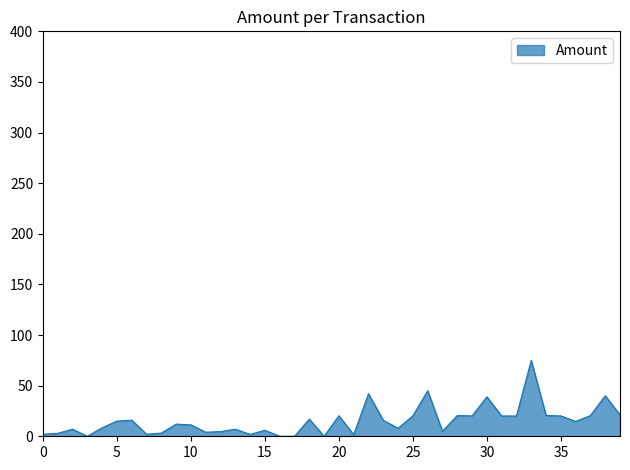

What is the difference between the maximum and minimum values?

75.0